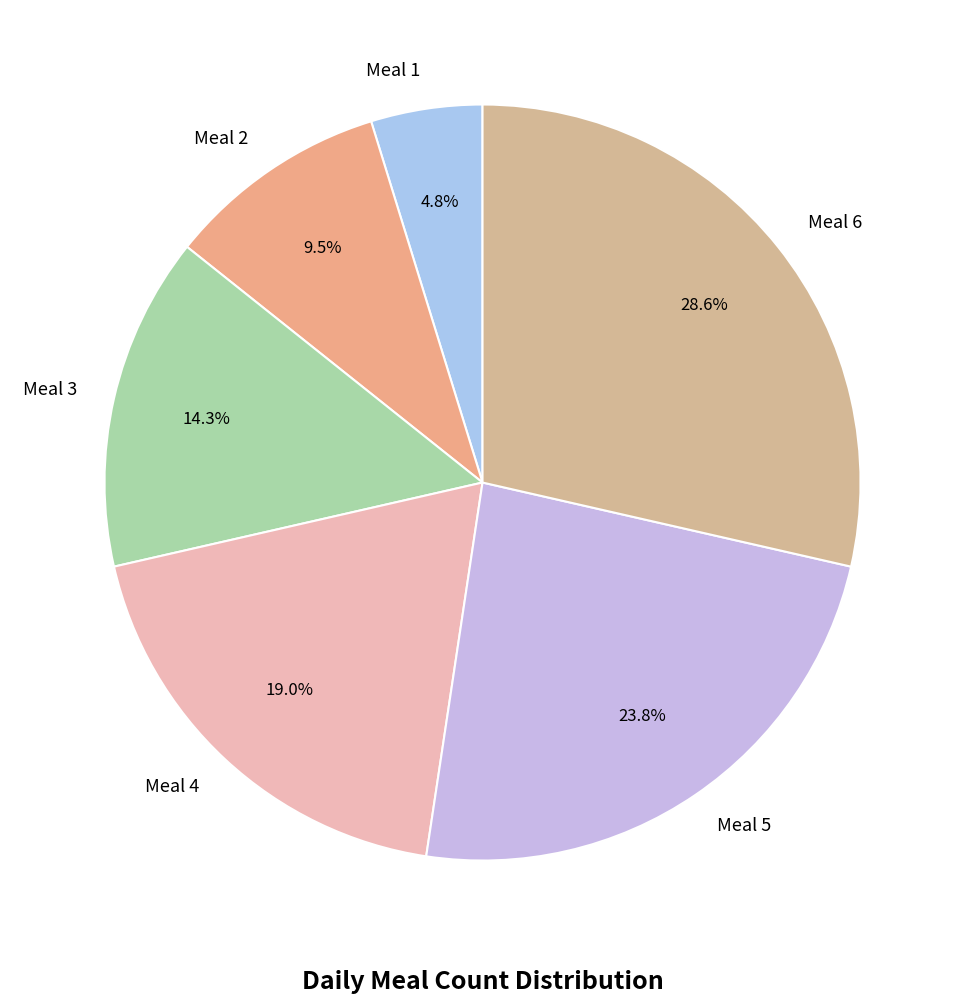

Which slice is the smallest?

Meal 1